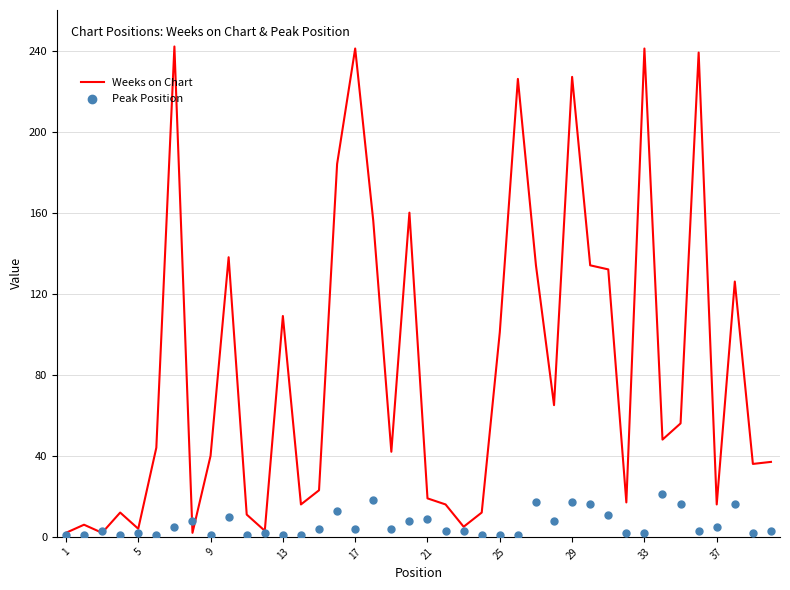

Which series has the largest Y range (max minus min)?

Weeks on Chart